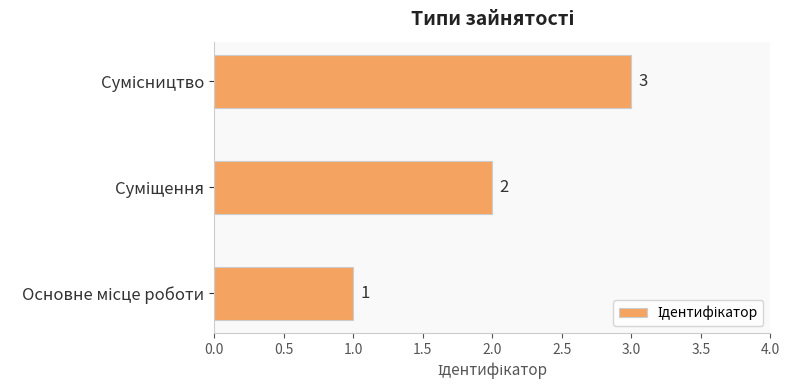

How many values are between 1 and 3?

3